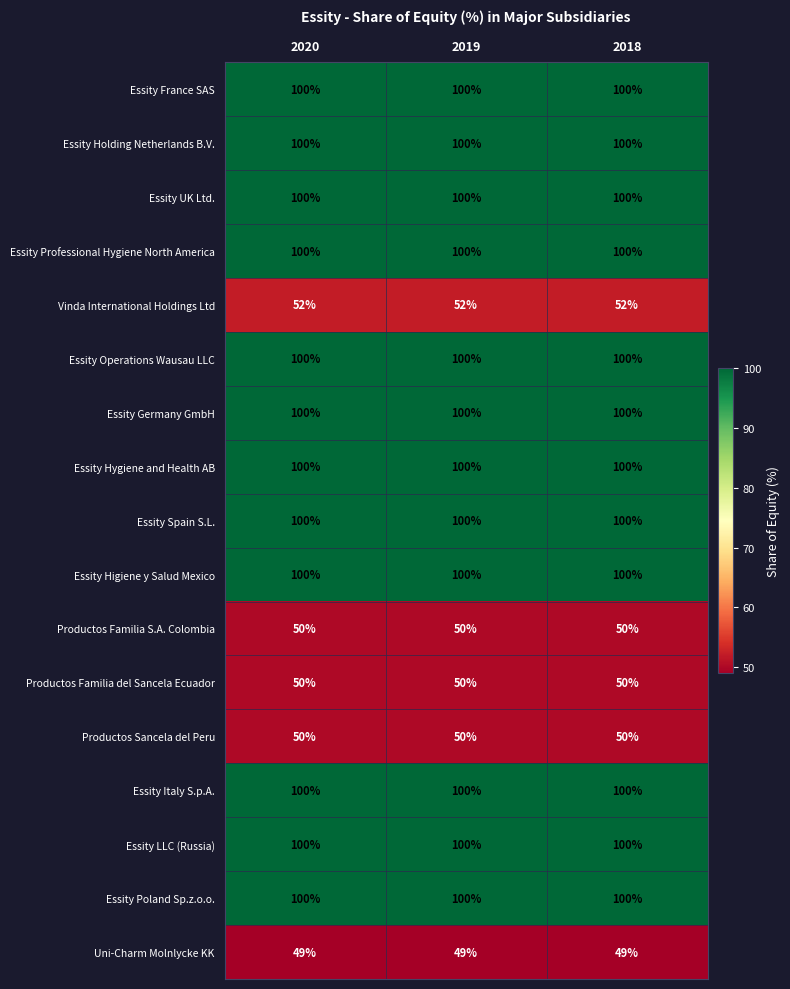

What is the difference between the highest and lowest values at 2019?

51